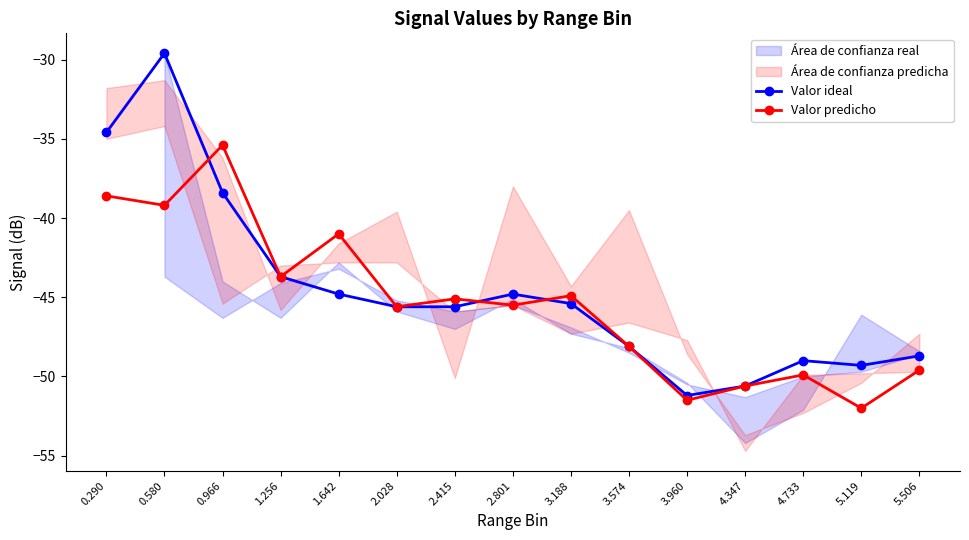

True or false: Valor ideal has a value of -30.6 at 2.028.

False